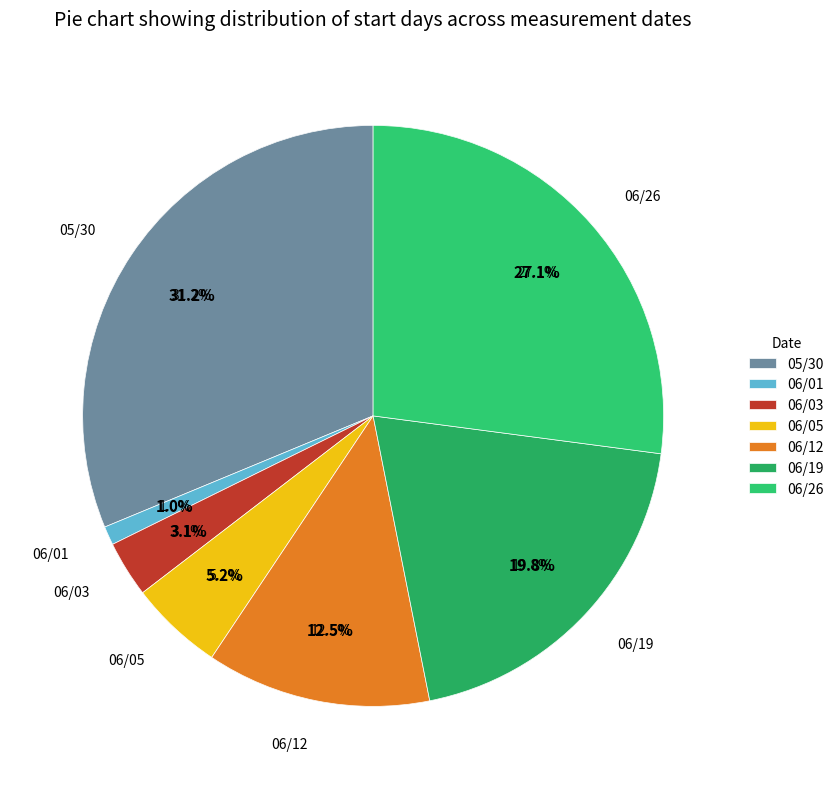

Rank the categories by value from lowest to highest.

06/01, 06/03, 06/05, 06/12, 06/19, 06/26, 05/30